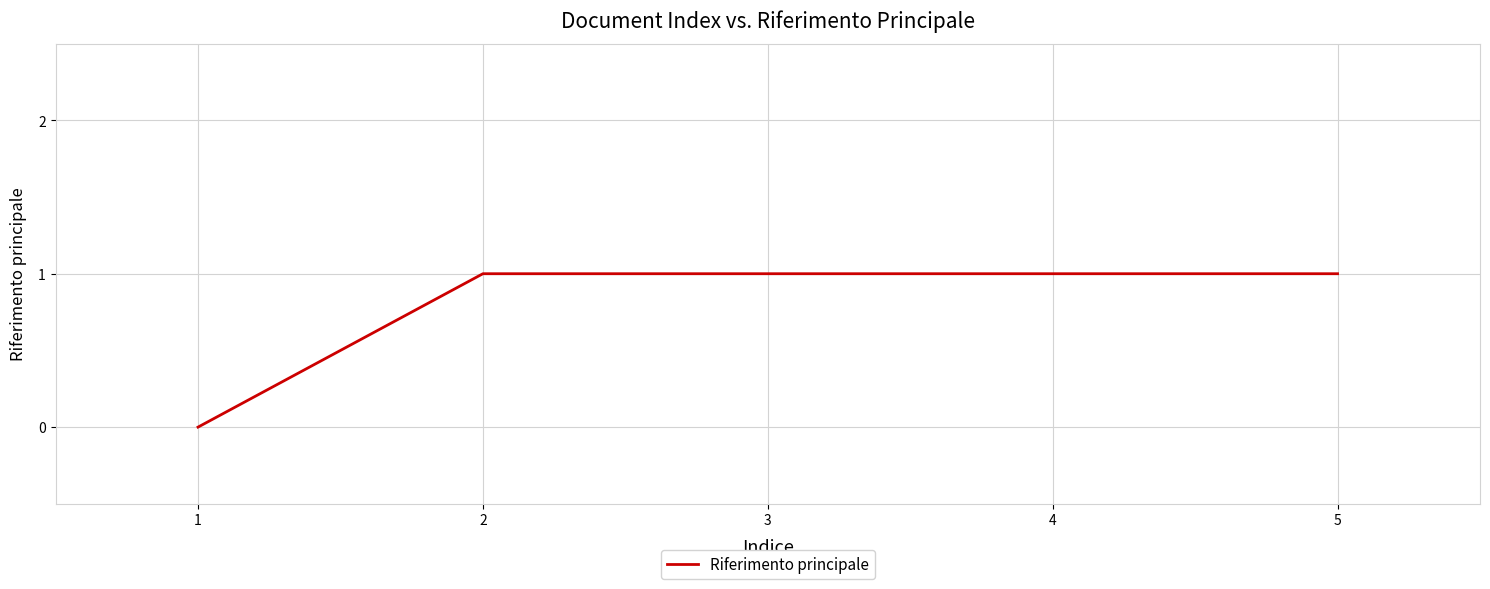

Approximately how many times larger is the value at 5 compared to 2?

1.0